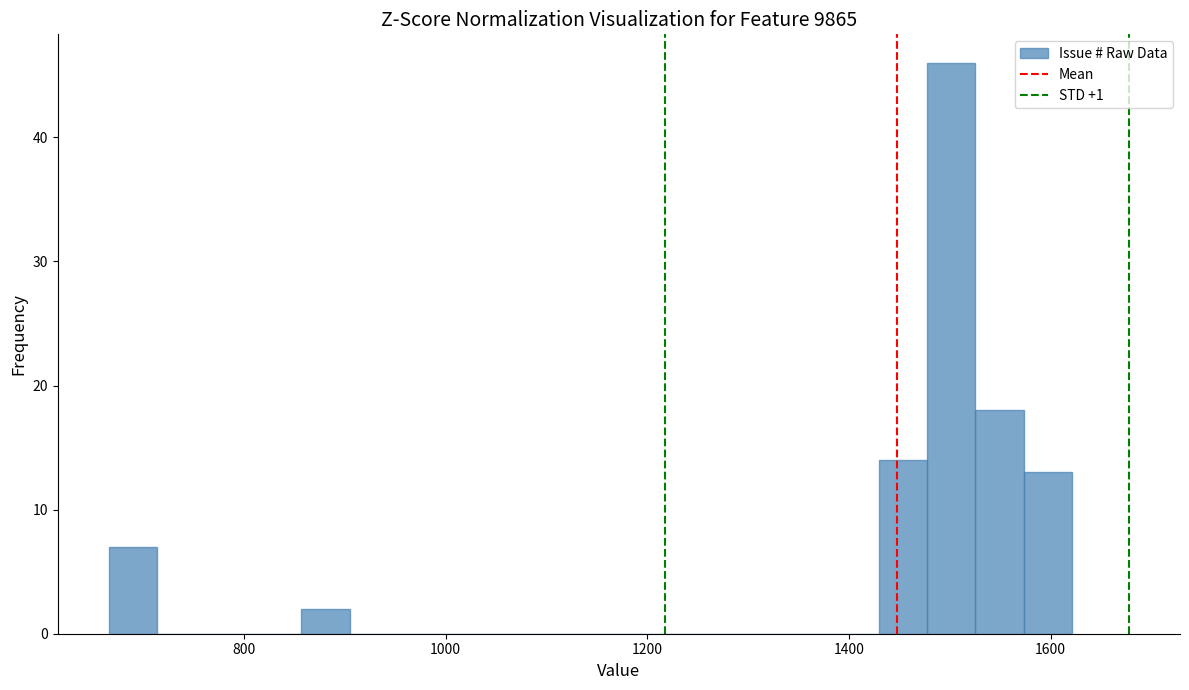

Around what value on the x-axis is the tallest bar? Give the approximate position of its centre, as read against the axis.

1500